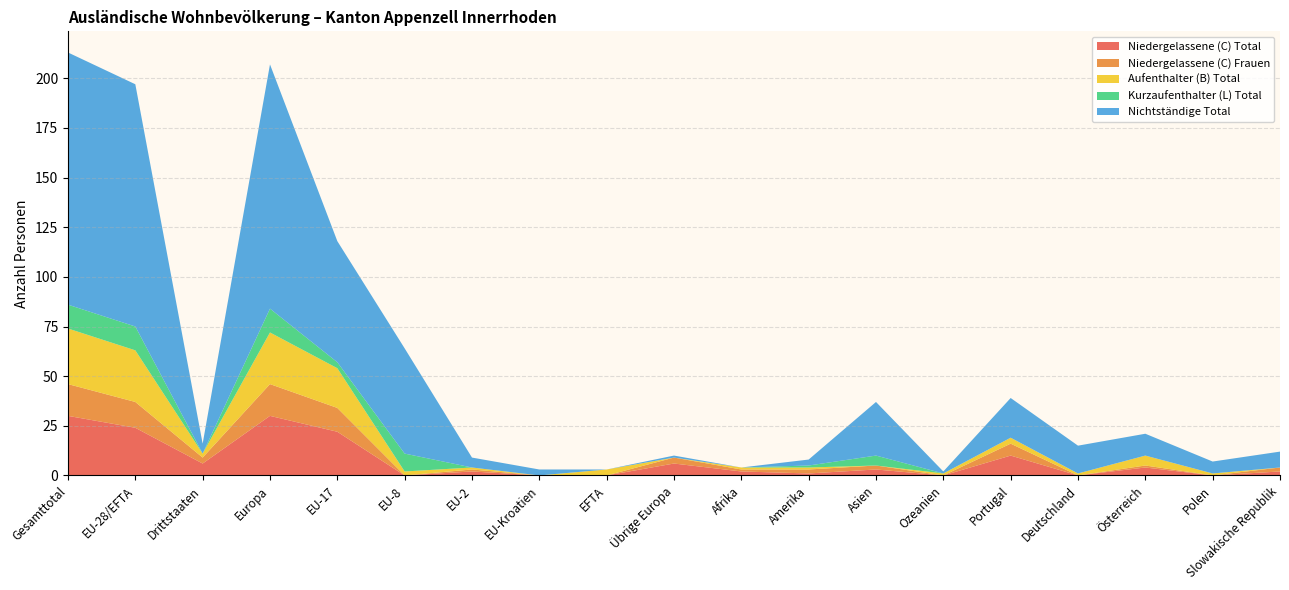

Reading left to right, list all the values displayed in this chart.

Niedergelassene (C) Total: 30	24	6	30	22	0	2	0	0	6	2	1	3	0	10	0	4	0	2
Niedergelassene (C) Frauen: 16	13	3	16	12	0	1	0	0	3	1	2	2	0	6	0	1	0	2
Aufenthalter (B) Total: 28	26	2	26	20	2	1	0	3	0	1	1	0	1	3	1	5	1	0
Kurzaufenthalter (L) Total: 12	12	0	12	3	9	0	0	0	0	0	1	5	0	0	0	0	0	0
Nichtständige Total: 127	122	5	123	61	53	5	3	0	1	0	3	27	1	20	14	11	6	8